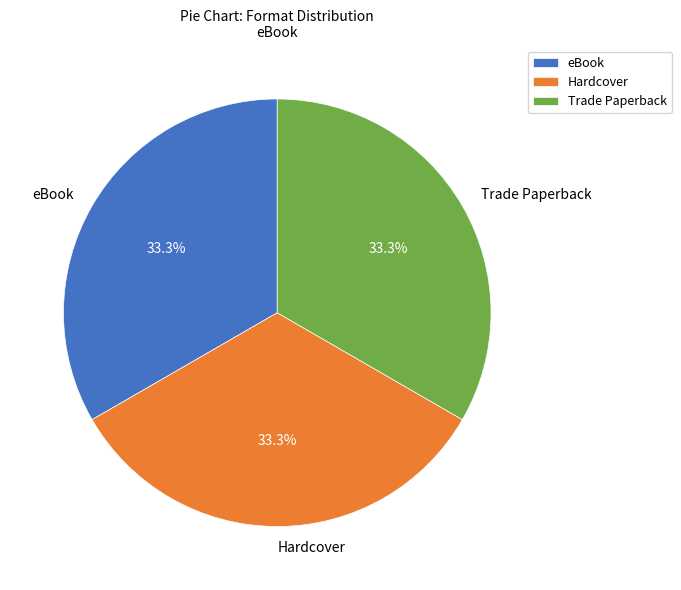

What is the ratio of the value at Trade Paperback to the value at eBook?

1.0